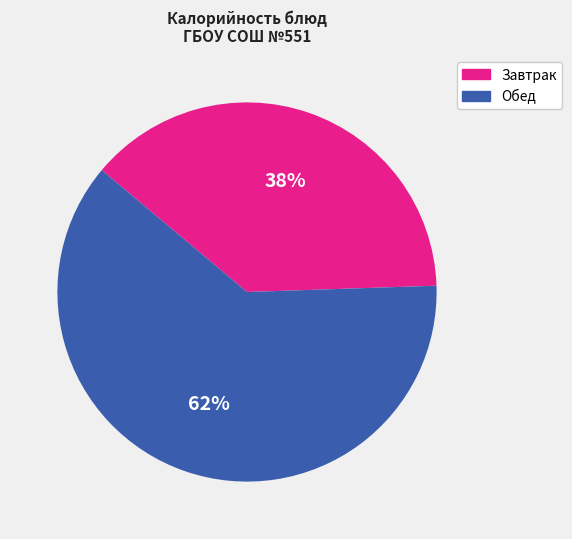

To the nearest percent, what is the combined percentage of Обед and Завтрак?

100%